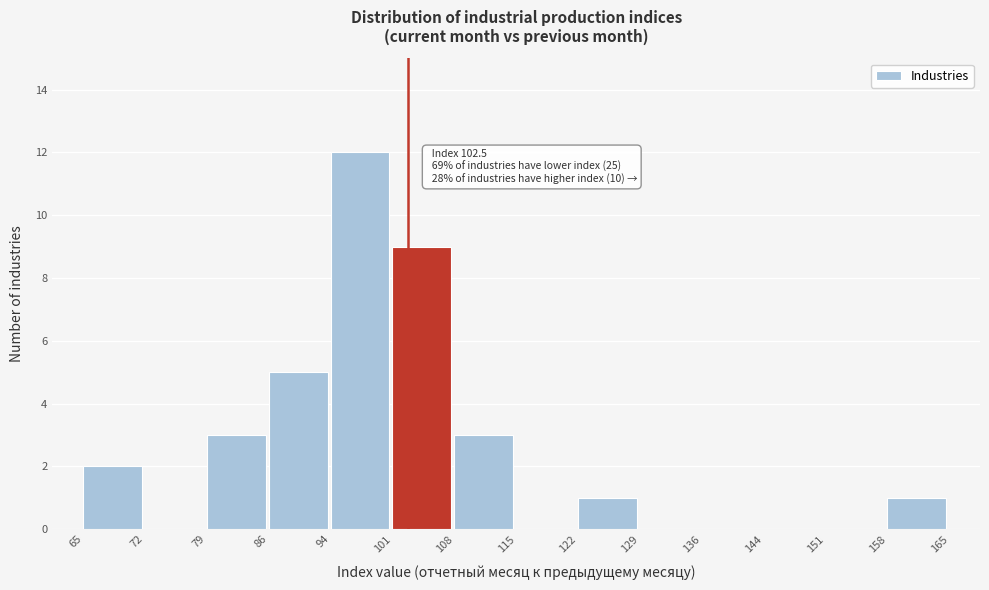

Which range on the x-axis has the tallest bar?

94 to 101